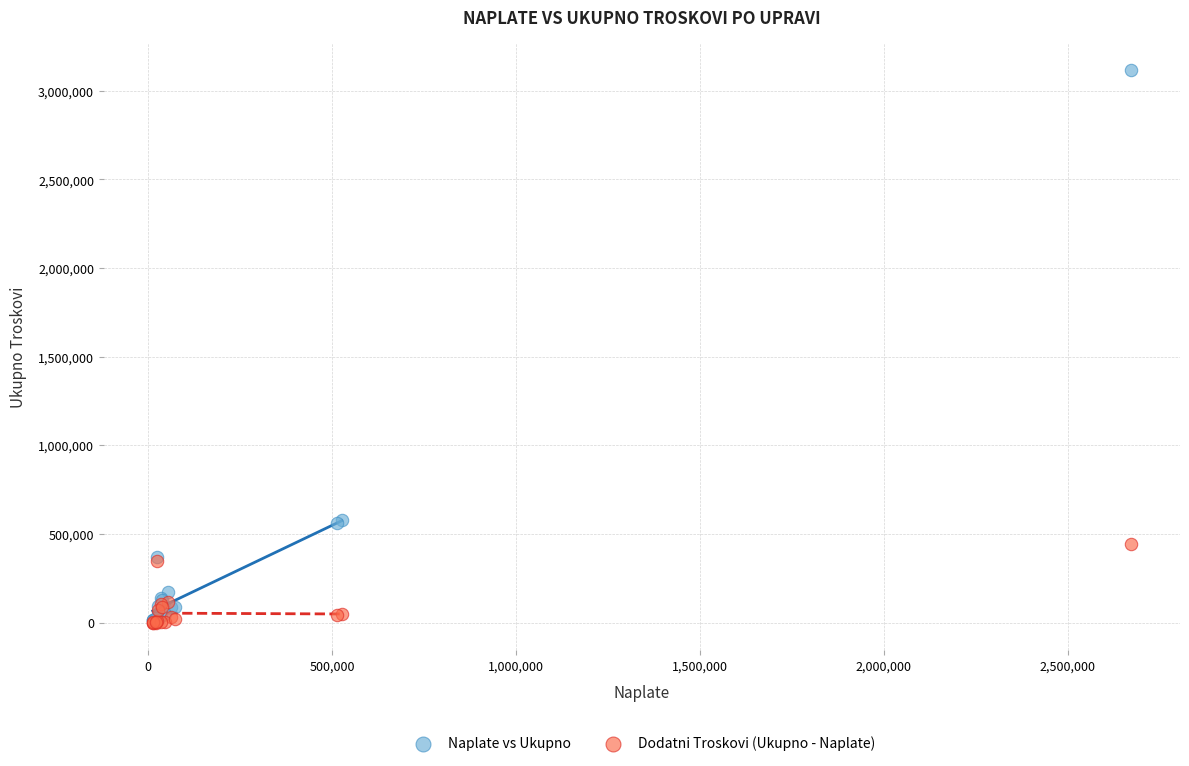

What are all the series names shown in the legend?

Naplate vs Ukupno, Dodatni Troskovi (Ukupno - Naplate)